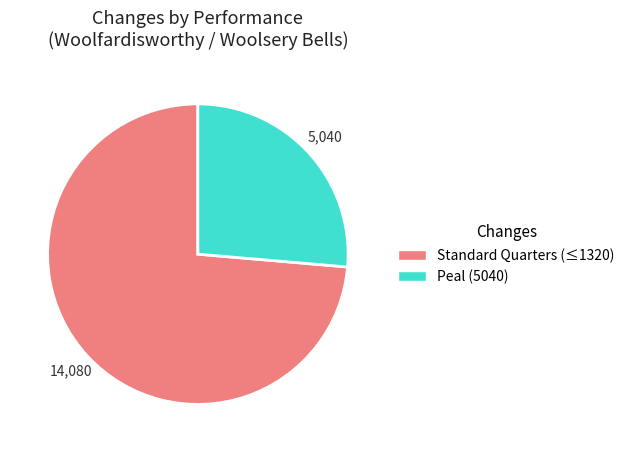

Count the number of slices in the pie.

2